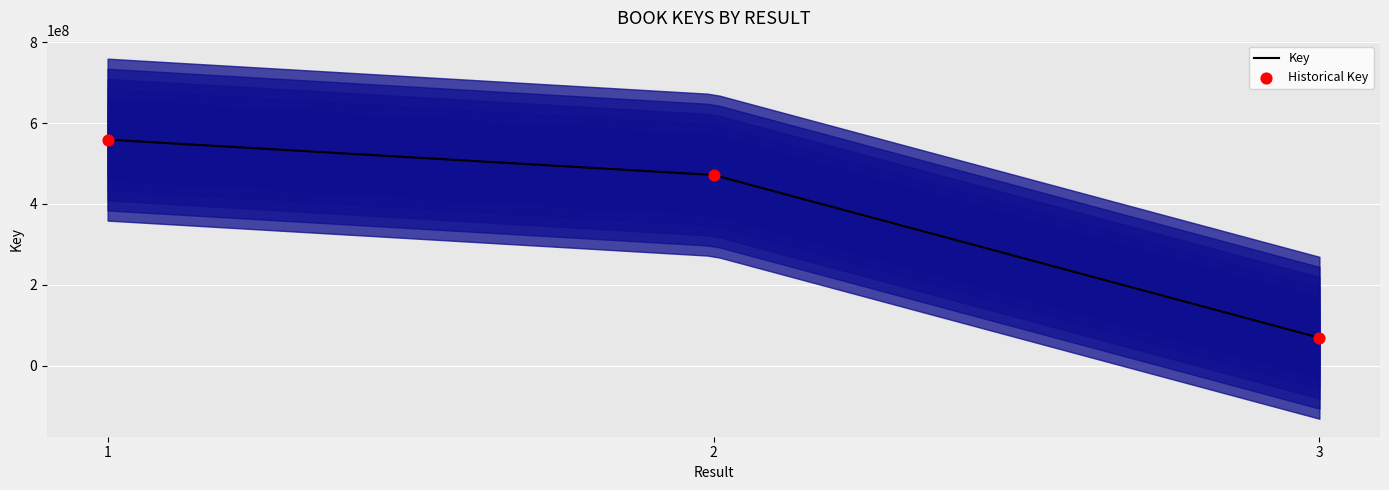

Between 3 and 2, which is larger?

2